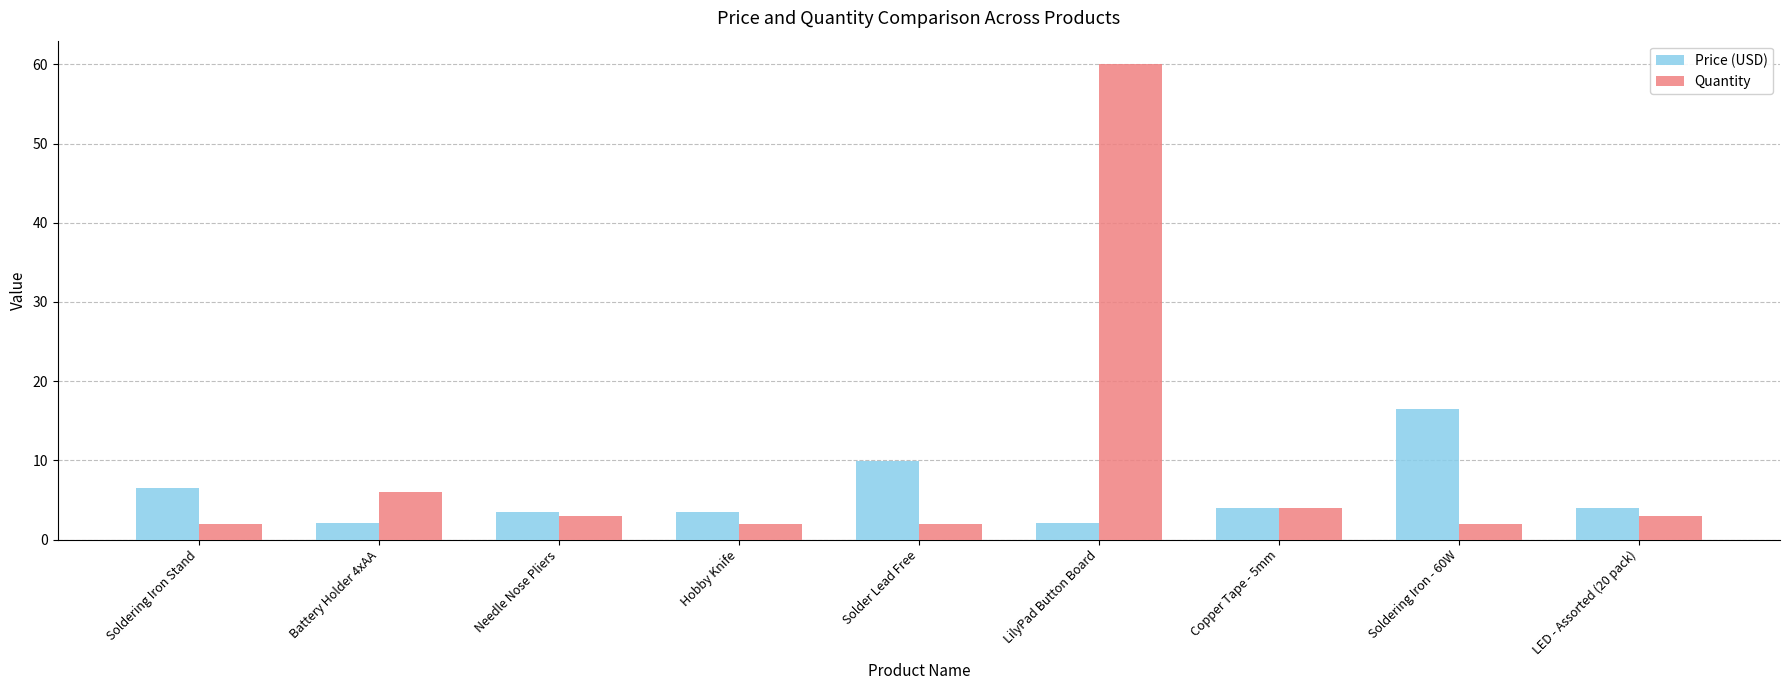

Which category has the highest value in the Quantity series?

LilyPad Button Board